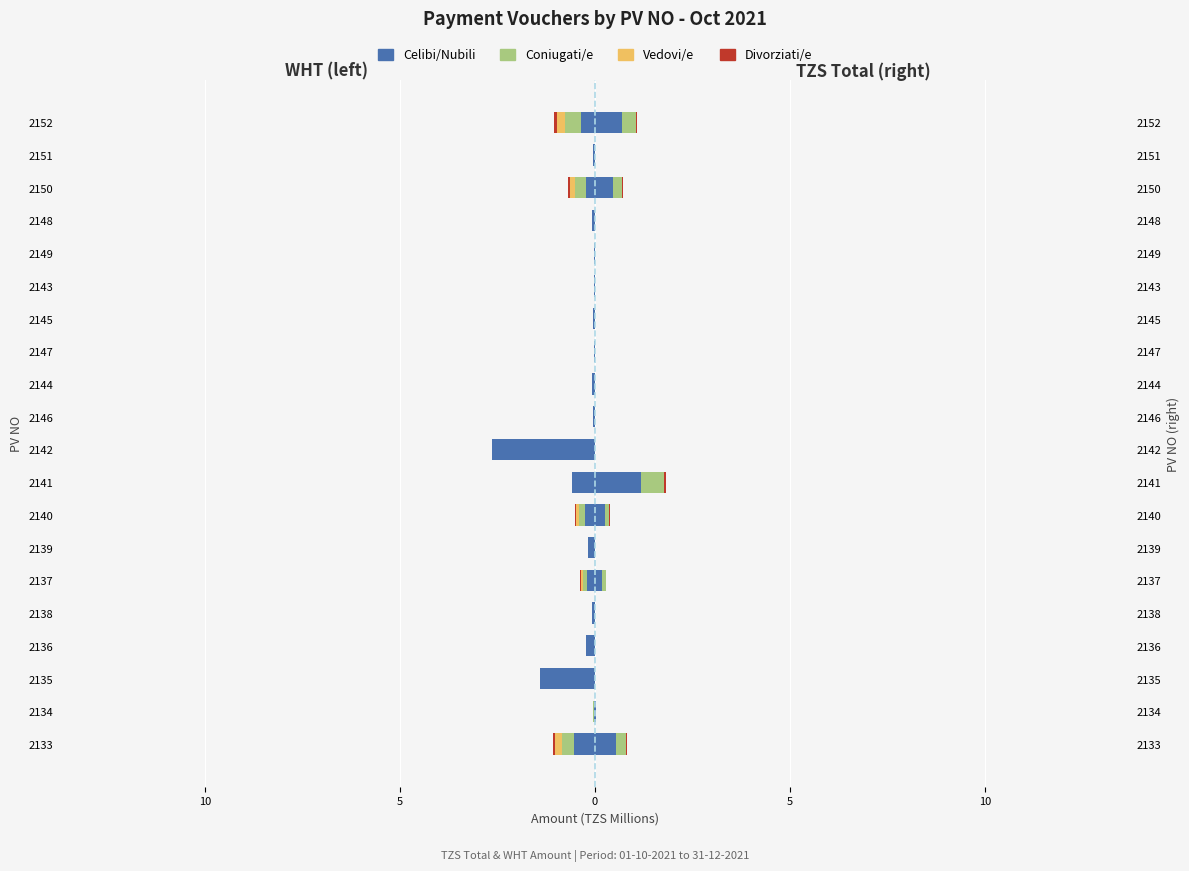

True or false: Vedovi/e has a value of 0.1 at 2151.

False